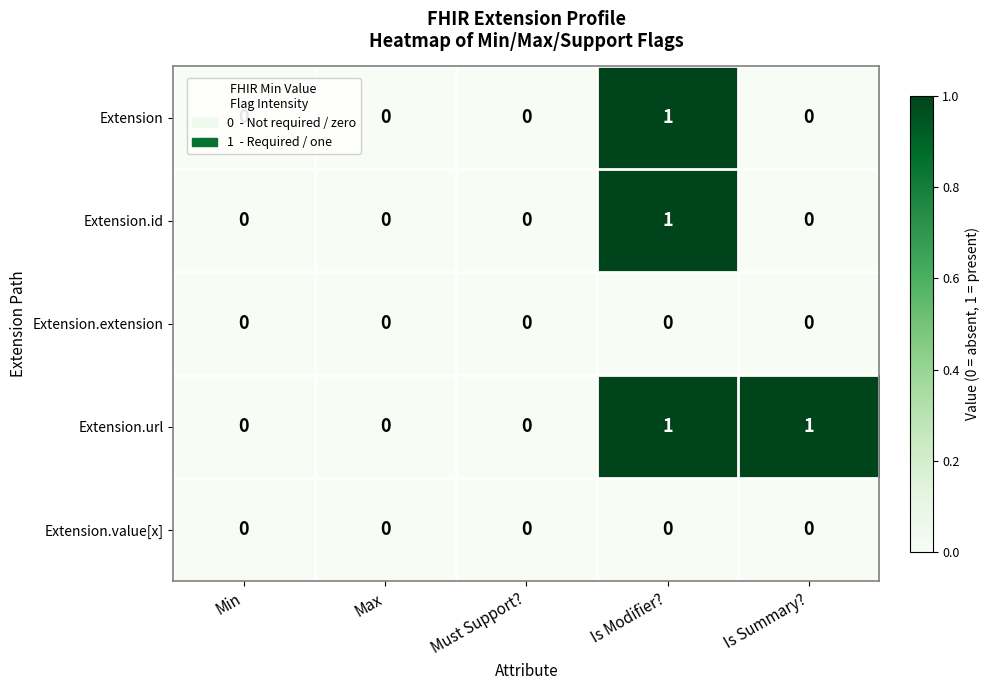

How many Extension.id values are between 0 and 1?

5